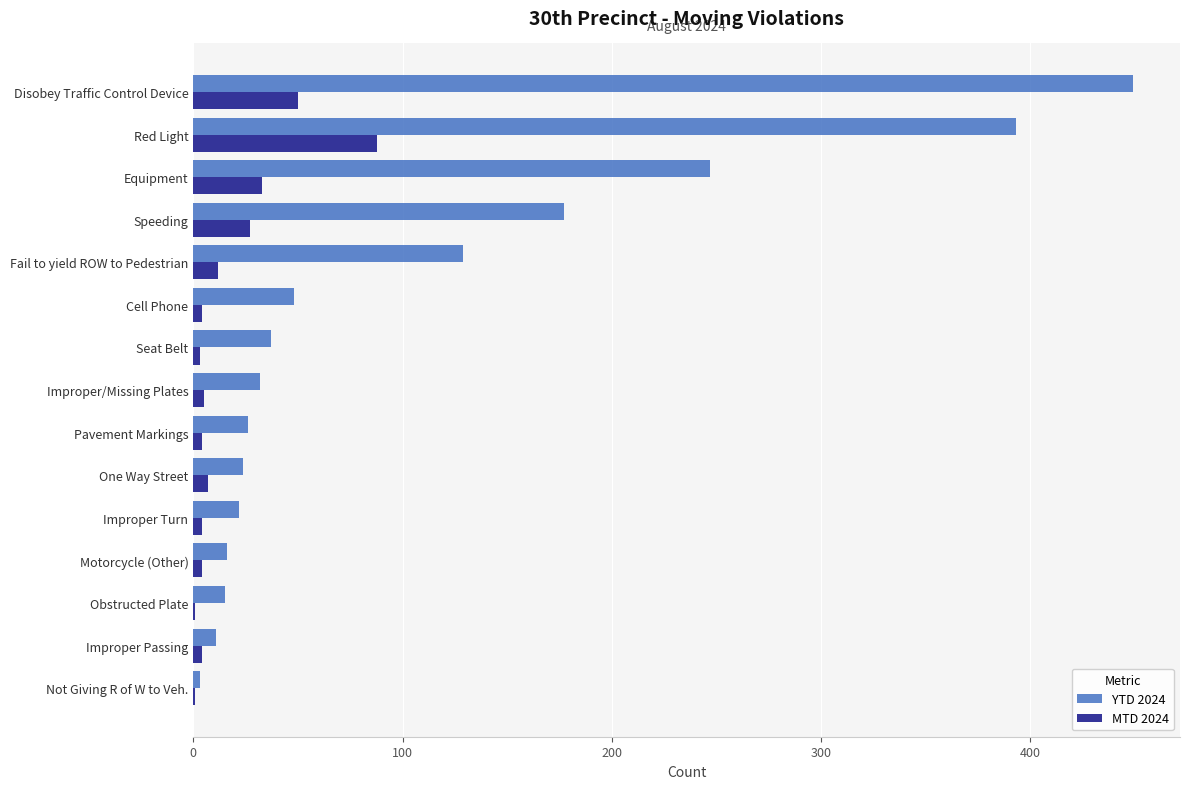

Read the YTD 2024 value at Speeding.

177